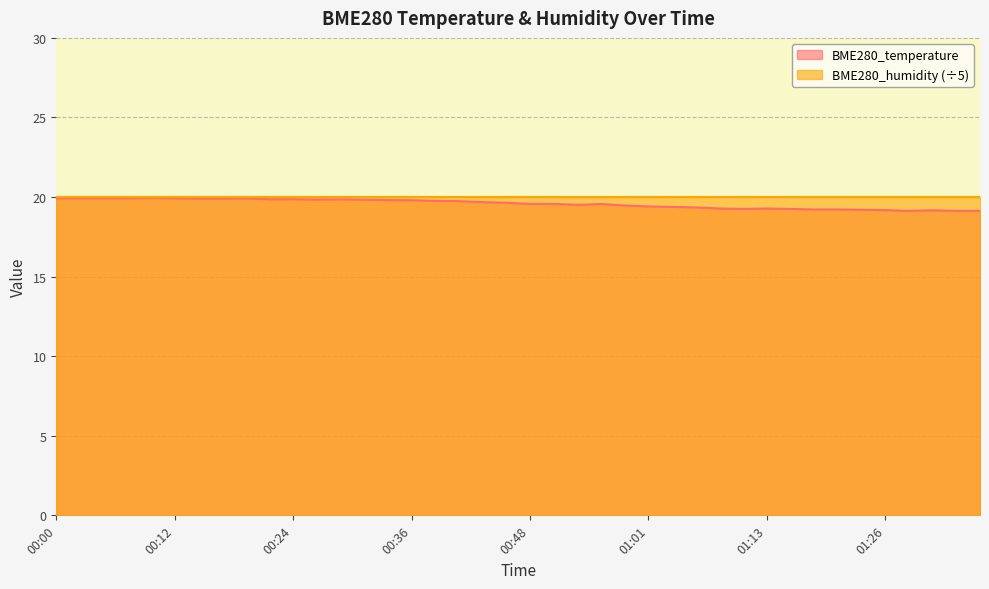

Is it true that the value at 01:03 is 19.4?

True